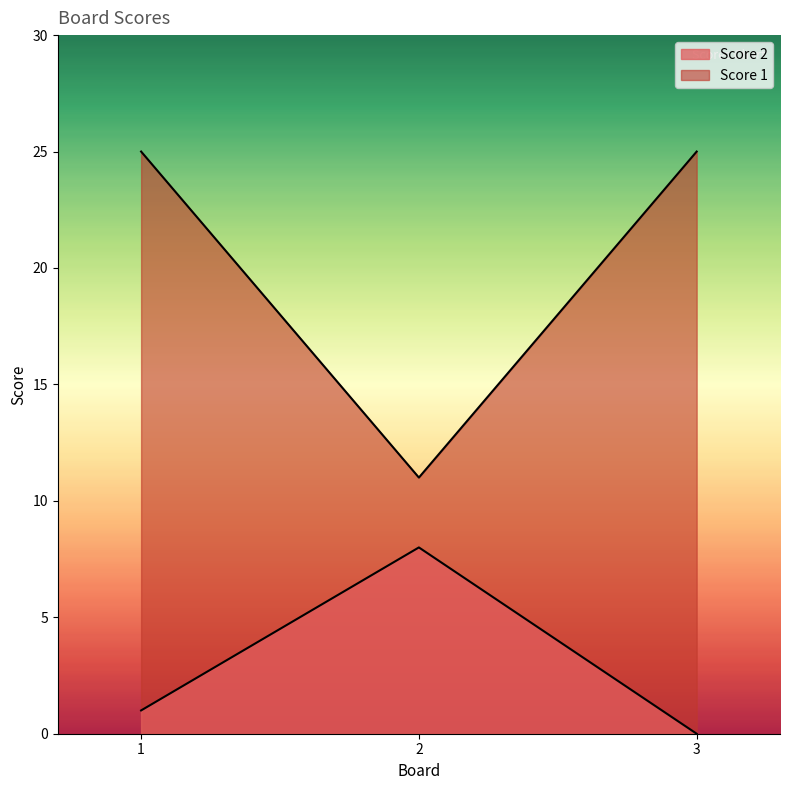

Does the chart display data point markers on the line(s)?

No